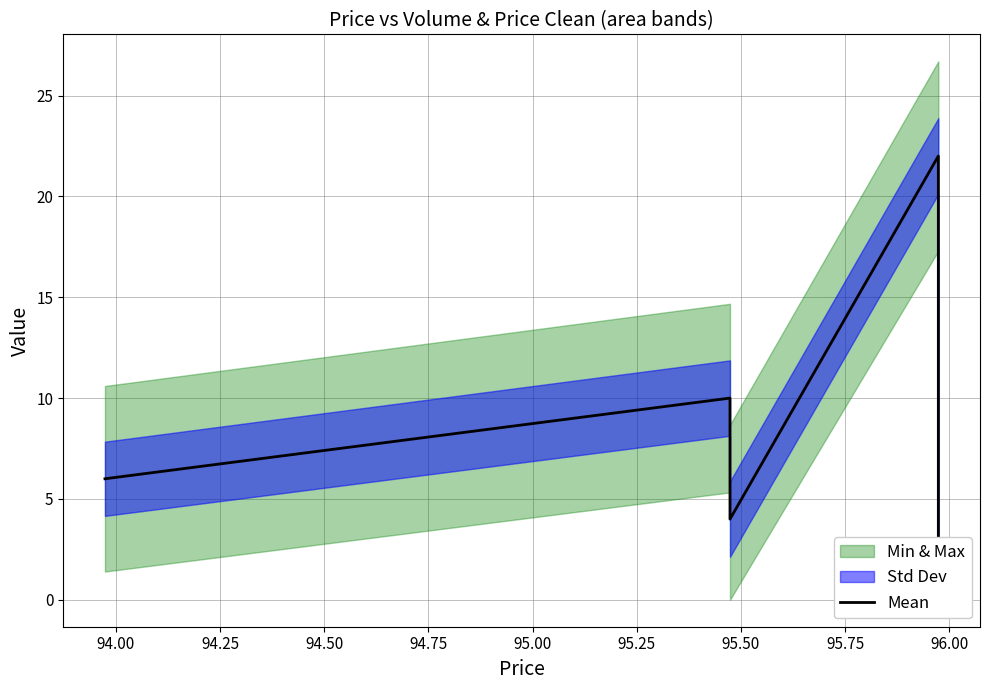

How many values are below 10?

3